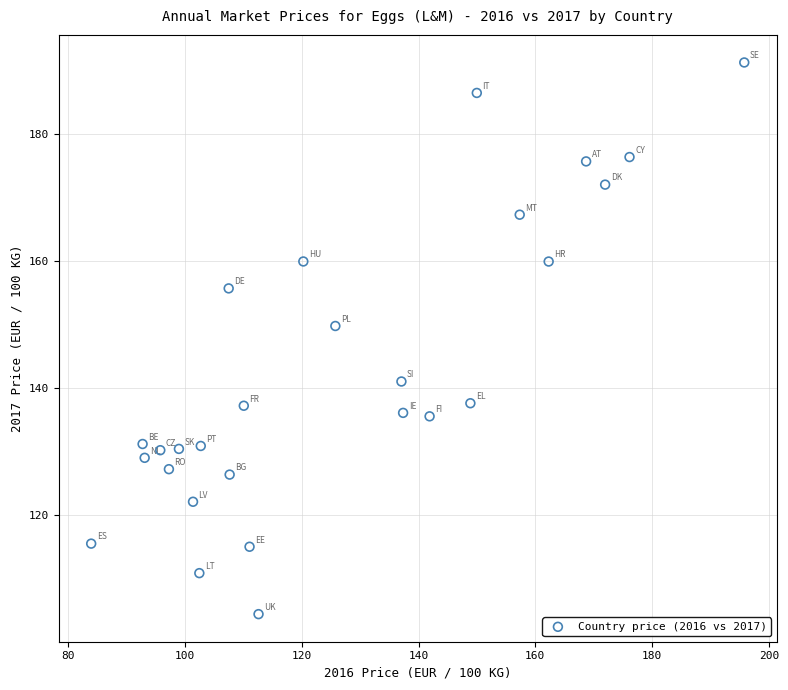

What Y value in the scatter plot is closest to 147?

149.8